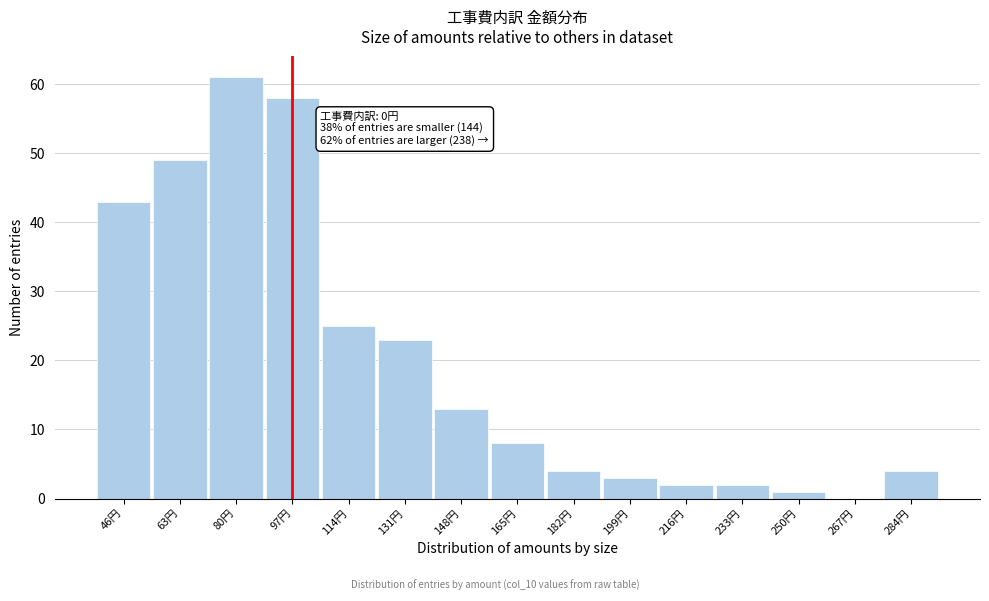

Reading left to right, list all the values displayed in this chart.

46円=43	63円=49	80円=61	97円=58	114円=25	131円=23	148円=13	165円=8	182円=4	199円=3	216円=2	233円=2	250円=1	267円=0	284円=4